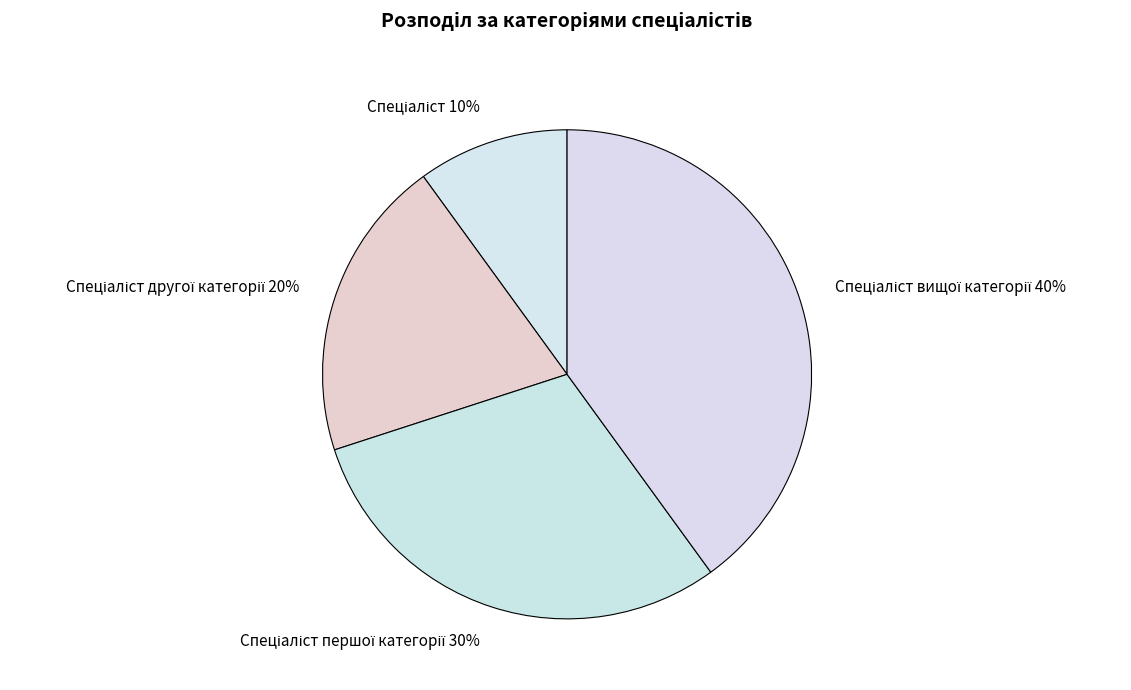

Does any single category account for the majority?

No